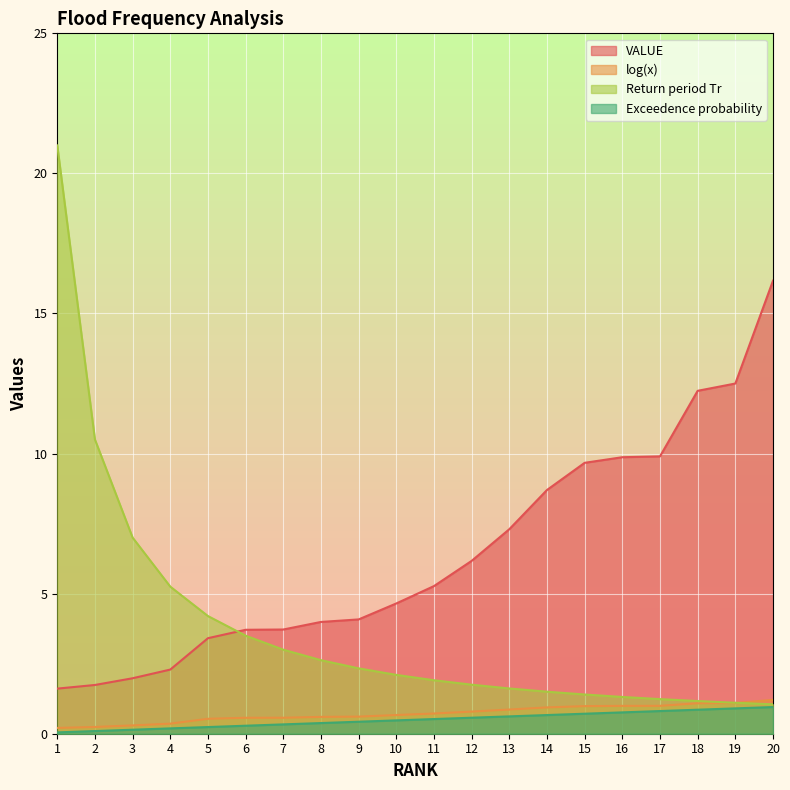

Which series has the widest spread of values?

Return period Tr